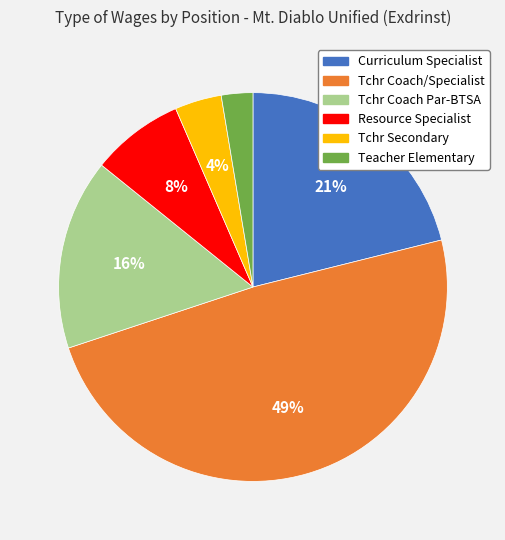

Does Tchr Coach Par-BTSA represent more than half of the total?

No